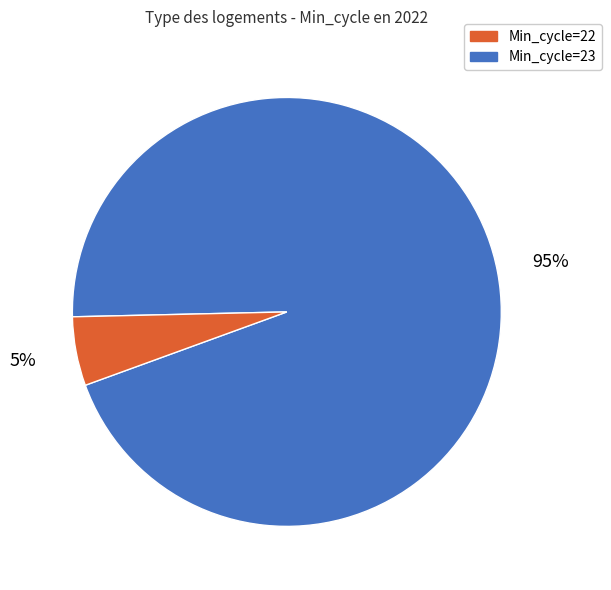

To the nearest percent, what is the average slice percentage?

50%